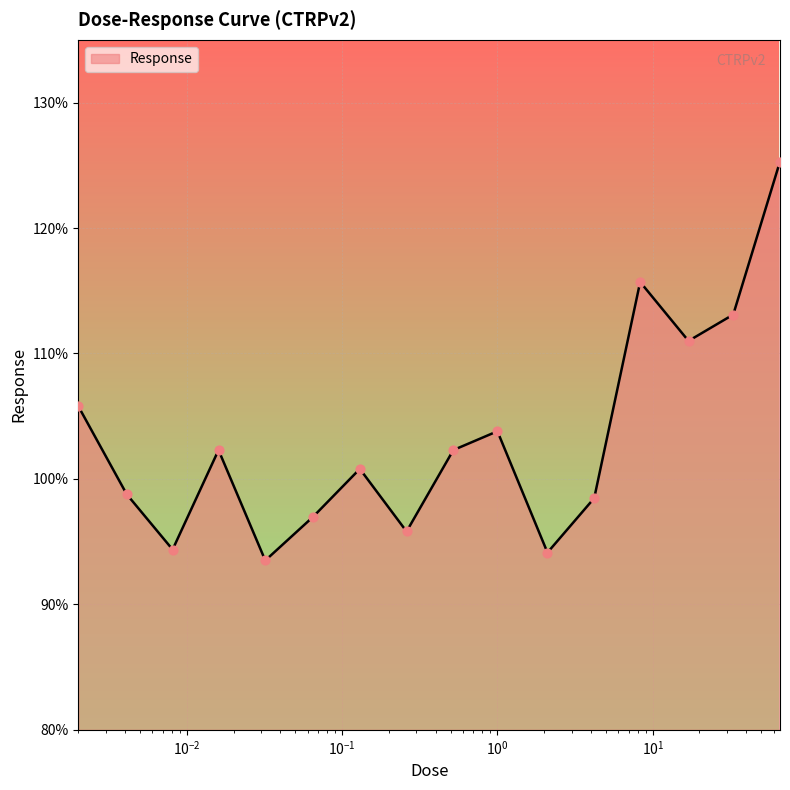

What is the difference between the maximum and minimum values?

31.8